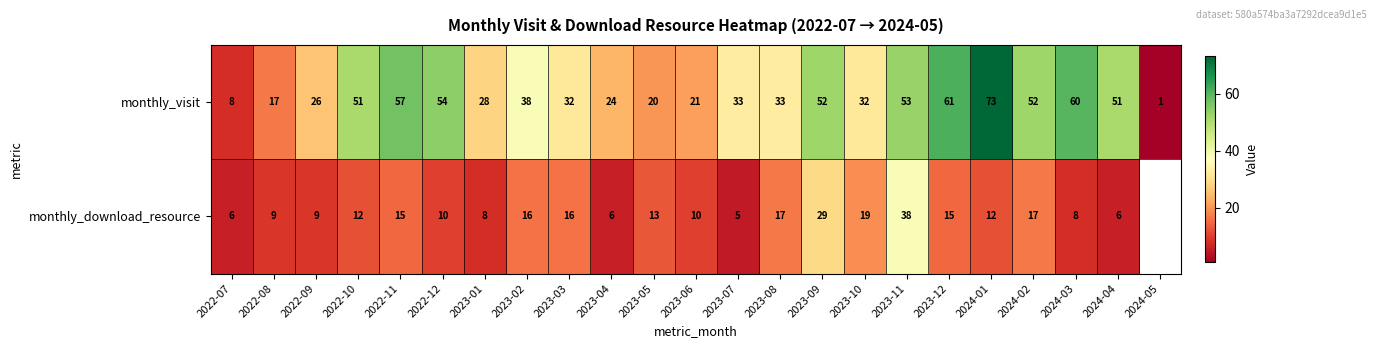

What is the difference between the monthly_download_resource values at 2024-02 and 2023-11?

21